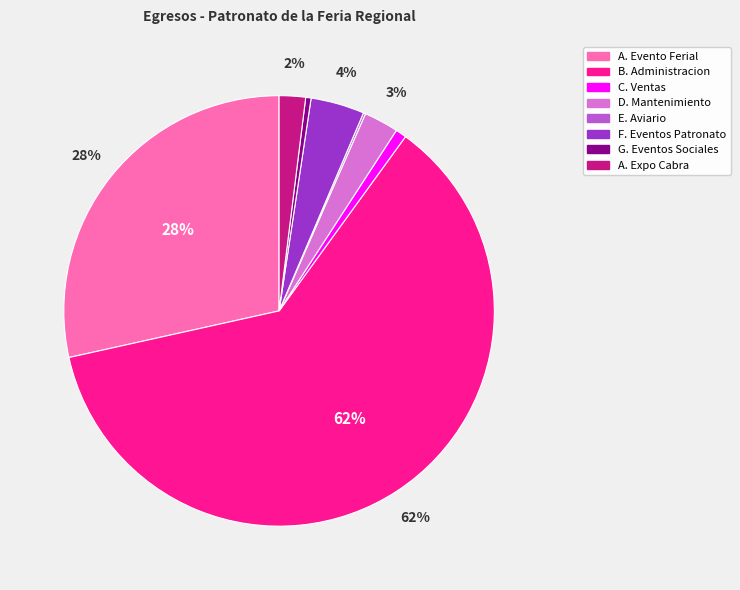

What is the largest slice in the pie chart?

B. Administracion